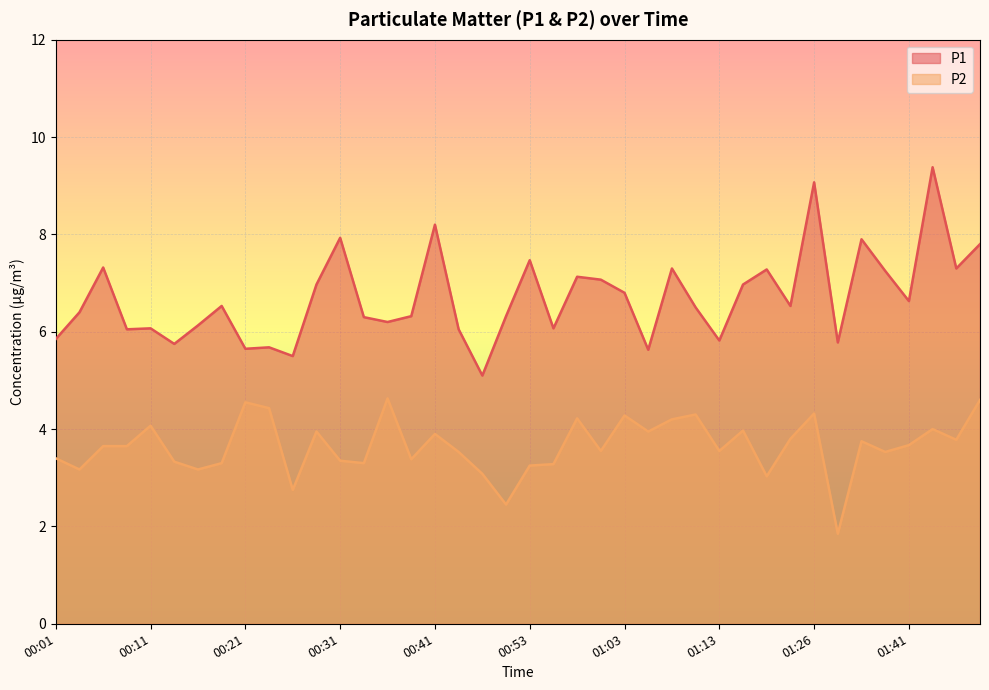

How many data points in P2 are less than 3?

3